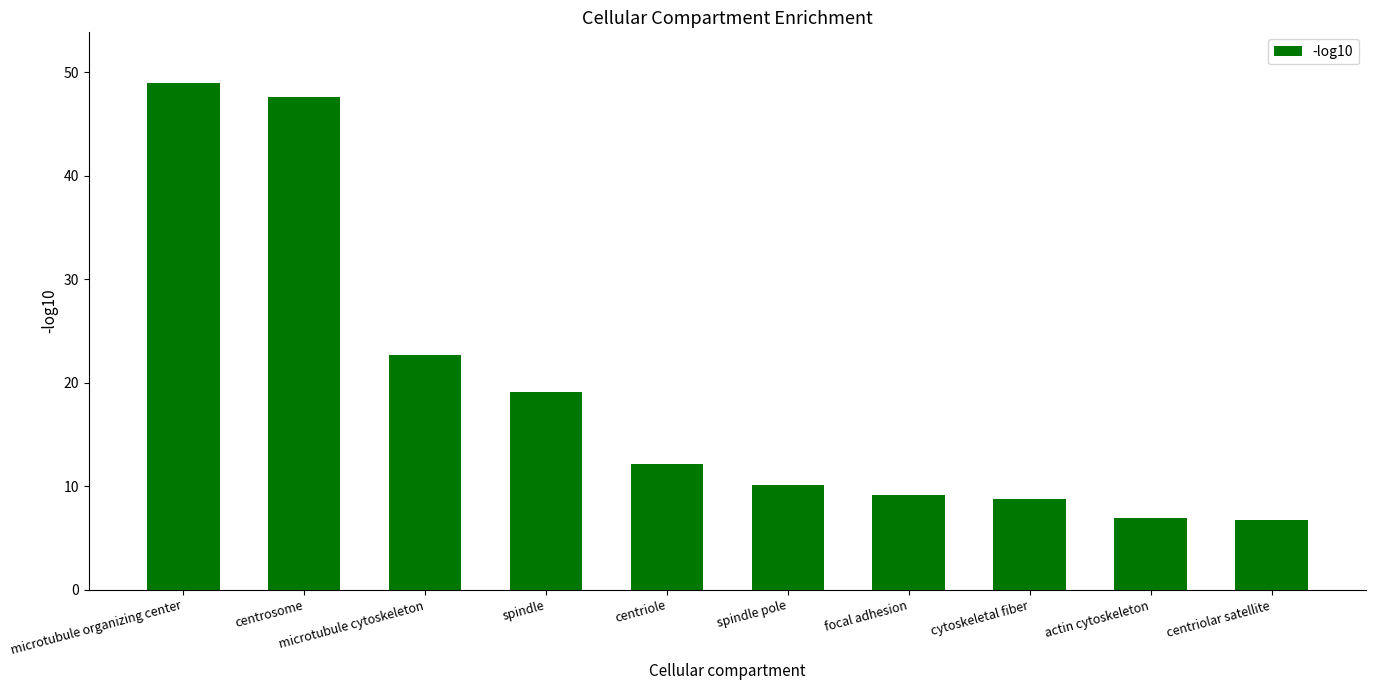

What is the label of the 1st bar from the left?

microtubule organizing center